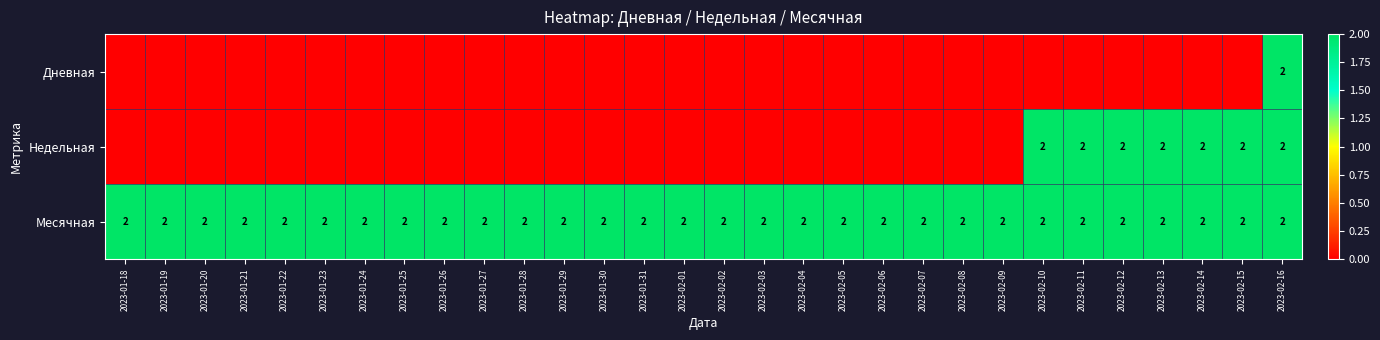

The value of Месячная at 2023-02-09 is 3. True or false?

False